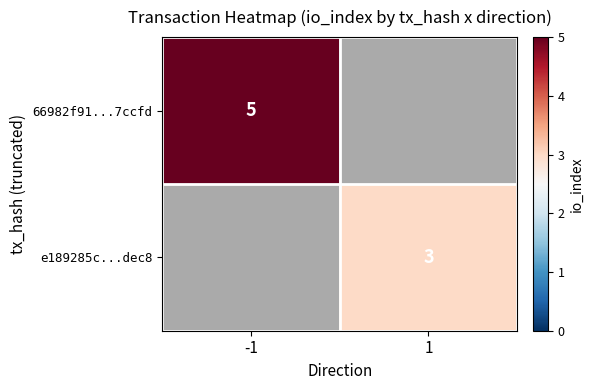

Which label corresponds to the smallest value in the chart?

1